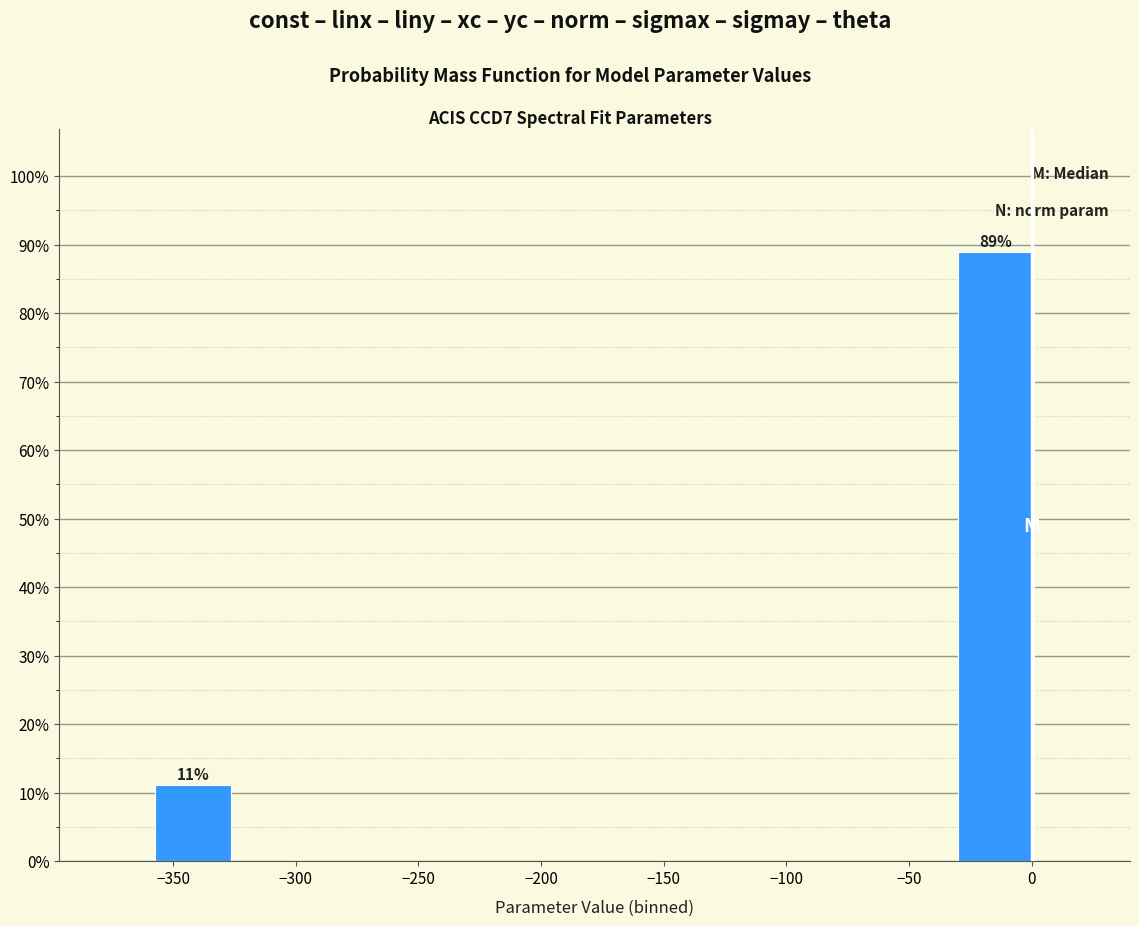

Over which range of the x-axis is the bar tallest?

-35 to 5